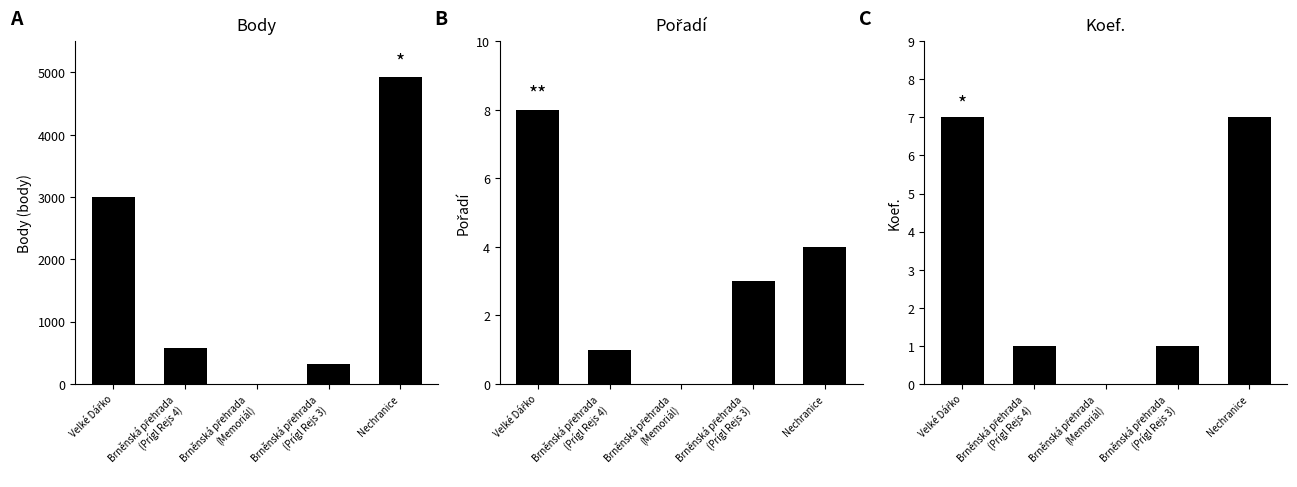

Which series has the largest total across all categories?

Body